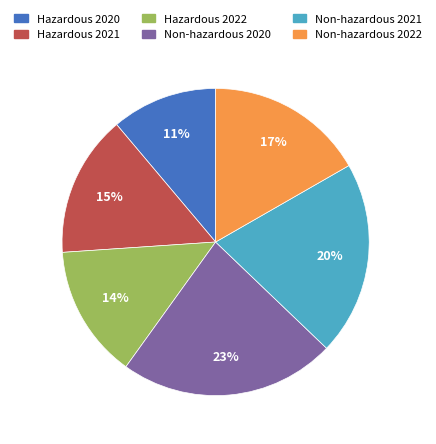

Which slice is the smallest?

Hazardous 2020